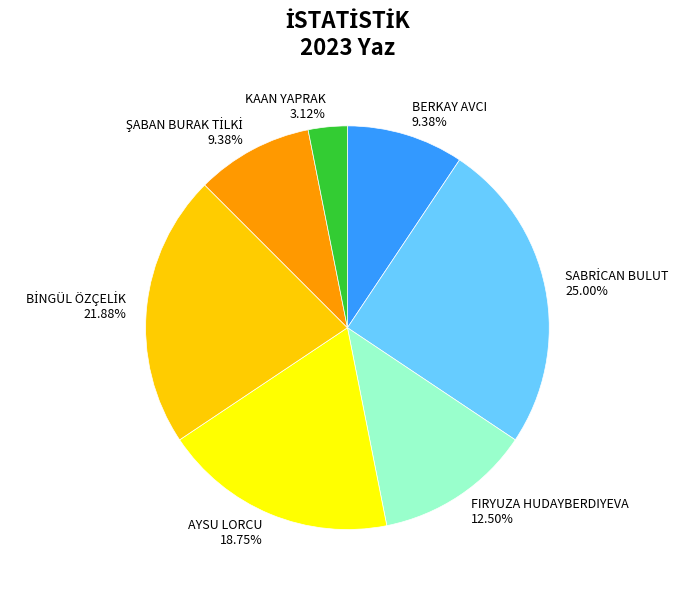

Count the number of slices in the pie.

7